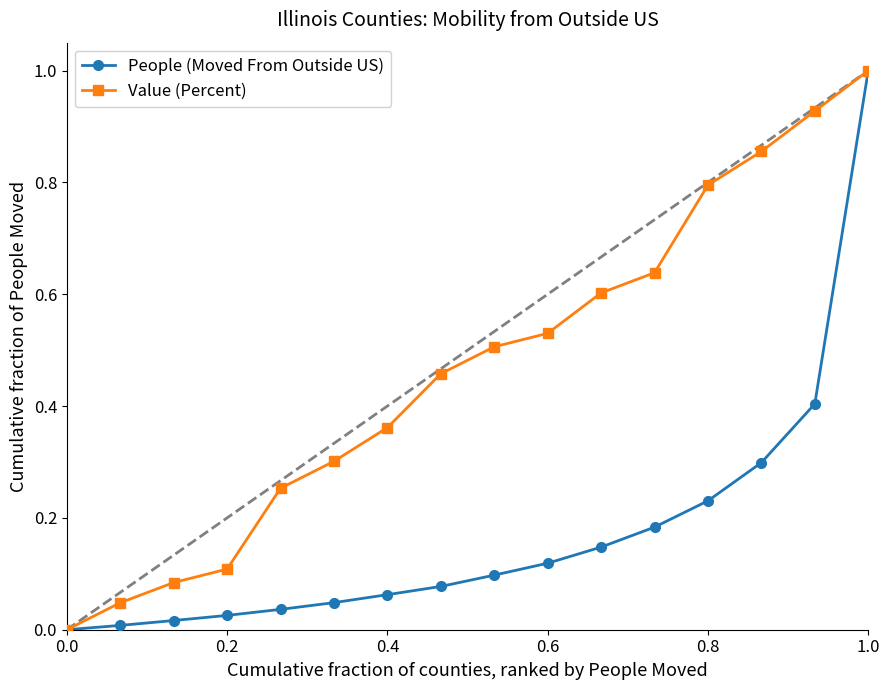

Does the chart have visible grid lines?

No